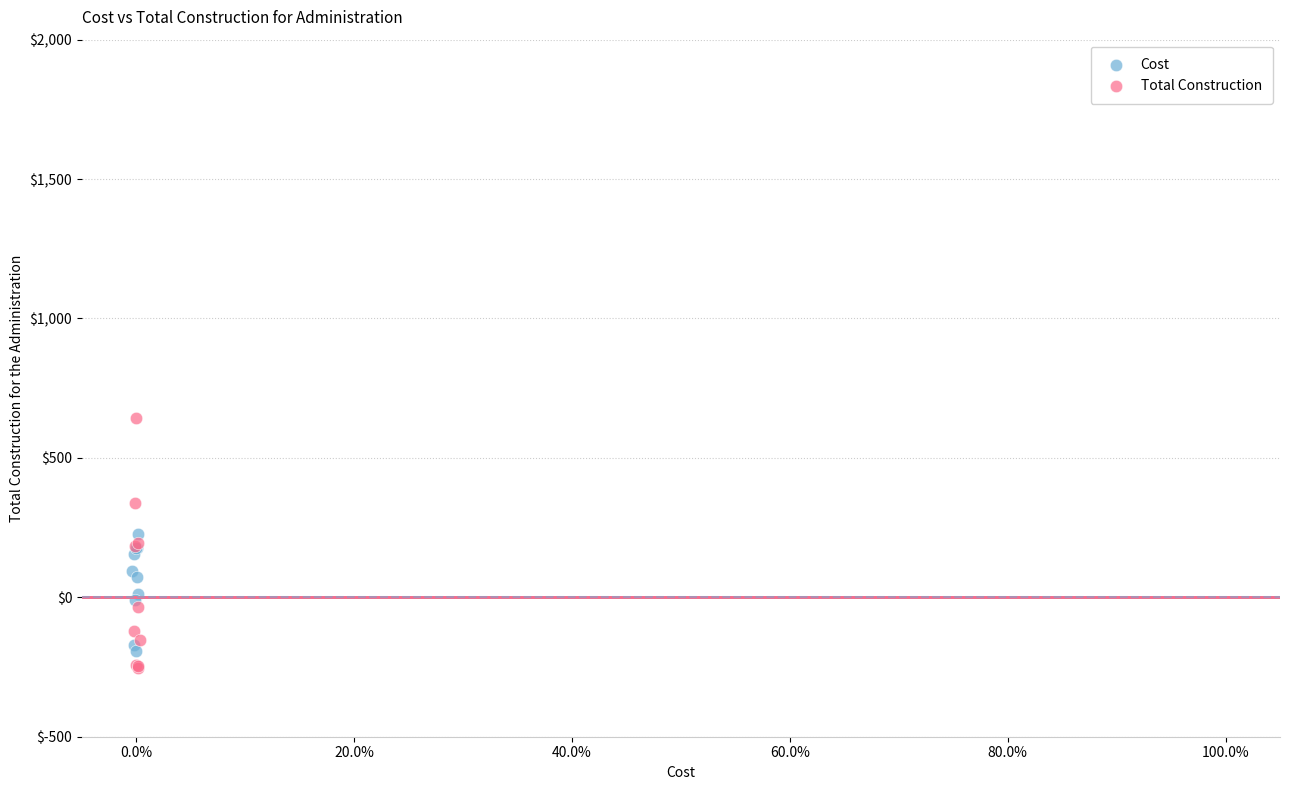

Which series has the widest spread of Y values?

Total Construction